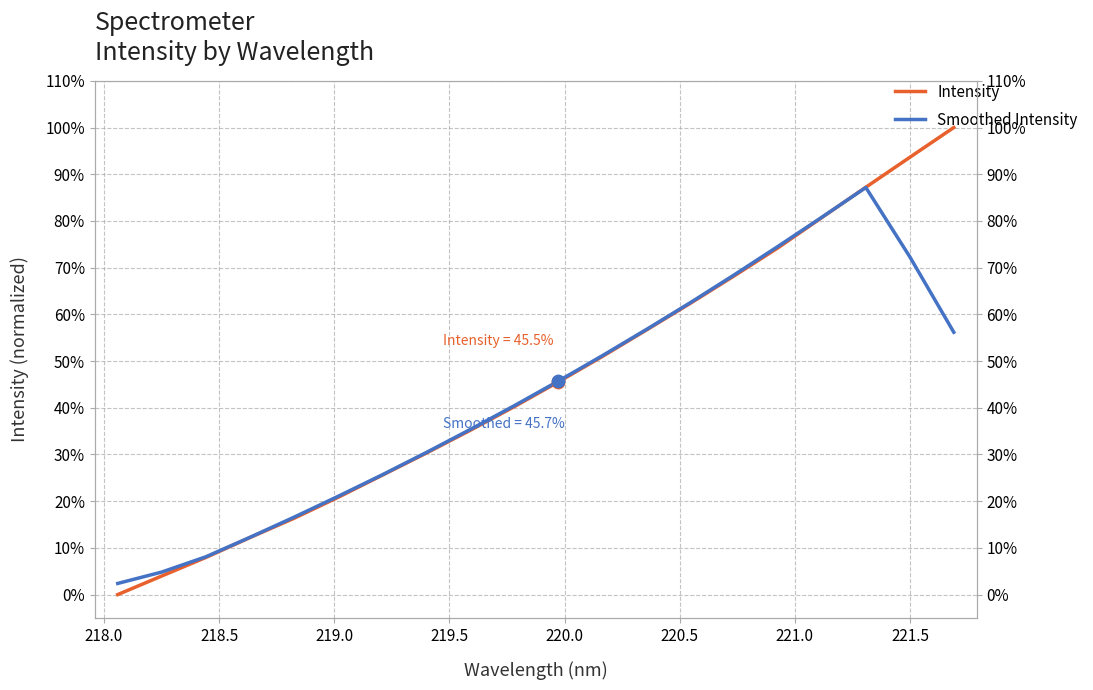

Which series reaches the maximum Y coordinate?

Intensity